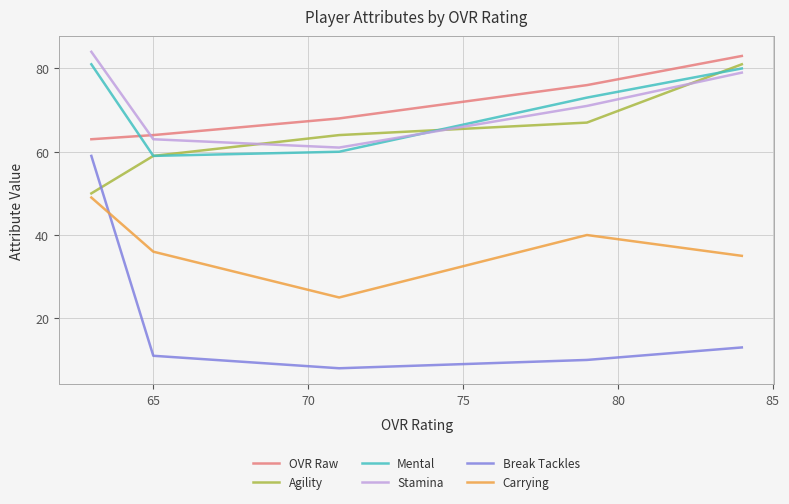

How many data points in Carrying are above 36?

2